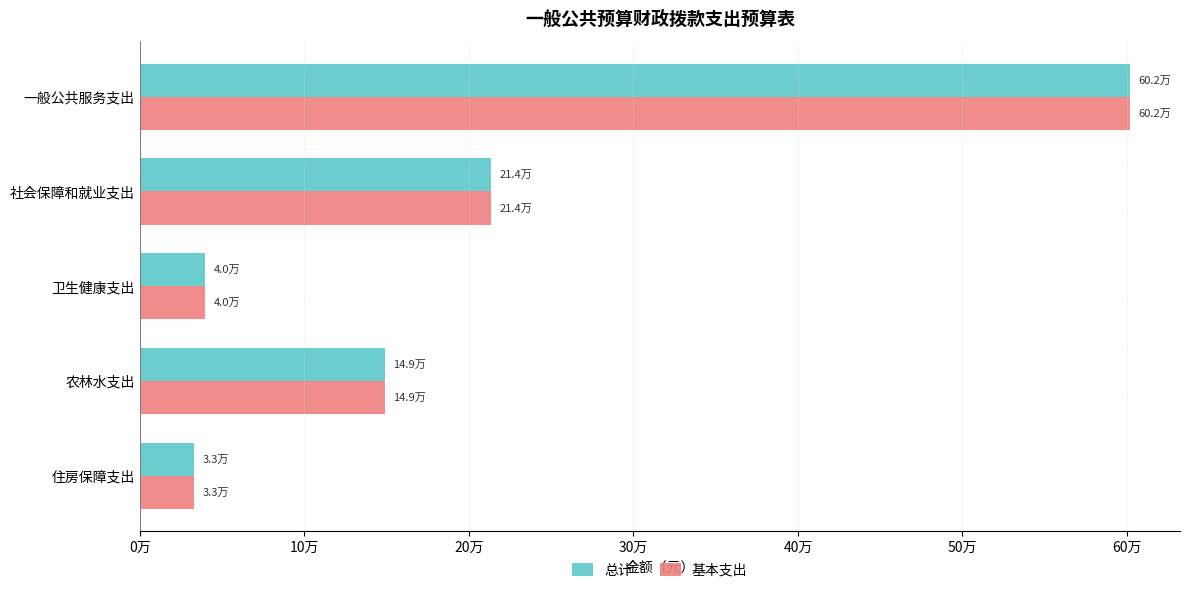

What are all the series names shown in the legend?

总计, 基本支出